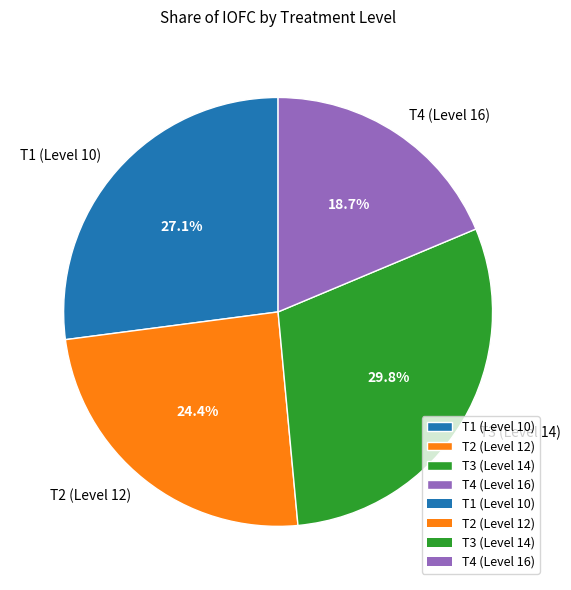

To the nearest percent, what is the difference between the T4 (Level 16) and T1 (Level 10) slice percentages?

8%